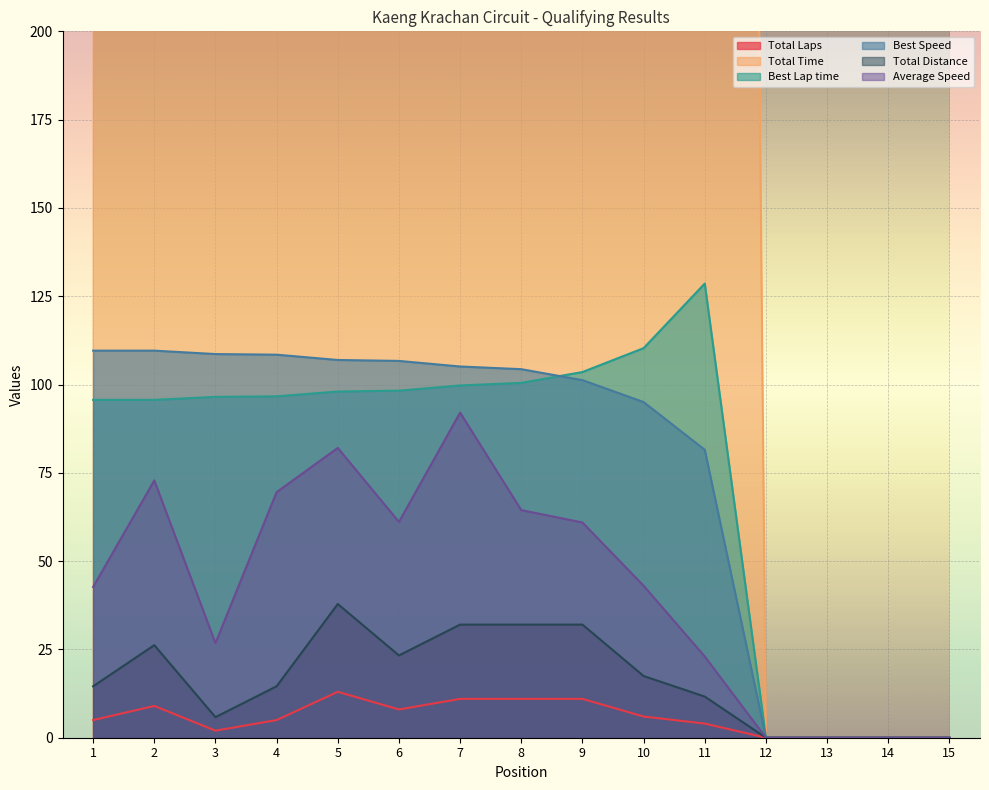

Reading right to left, what are all the values shown in this chart?

Total Laps: 15=0.0	14=0.0	13=0.0	12=0.0	11=4.0	10=6.0	9=11.0	8=11.0	7=11.0	6=8.0	5=13.0	4=5.0	3=2.0	2=9.0	1=5.0
Total Time: 15=0.0	14=0.0	13=0.0	12=0.0	11=1823.6	10=1461.5	9=1892.2	8=1789.5	7=1252.7	6=1372.5	5=1660.9	4=753.8	3=782.5	2=1295.2	1=1227.8
Best Lap time: 15=0.0	14=0.0	13=0.0	12=0.0	11=128.6	10=110.3	9=103.5	8=100.5	7=99.7	6=98.3	5=98.0	4=96.7	3=96.5	2=95.7	1=95.7
Best Speed: 15=0.0	14=0.0	13=0.0	12=0.0	11=81.5	10=95.0	9=101.2	8=104.3	7=105.1	6=106.7	5=107.0	4=108.5	3=108.6	2=109.6	1=109.6
Total Distance: 15=0.0	14=0.0	13=0.0	12=0.0	11=11.6	10=17.5	9=32.0	8=32.0	7=32.0	6=23.3	5=37.9	4=14.6	3=5.8	2=26.2	1=14.6
Average Speed: 15=0.0	14=0.0	13=0.0	12=0.0	11=23.0	10=43.0	9=60.9	8=64.4	7=92.1	6=61.1	5=82.1	4=69.5	3=26.8	2=72.8	1=42.7